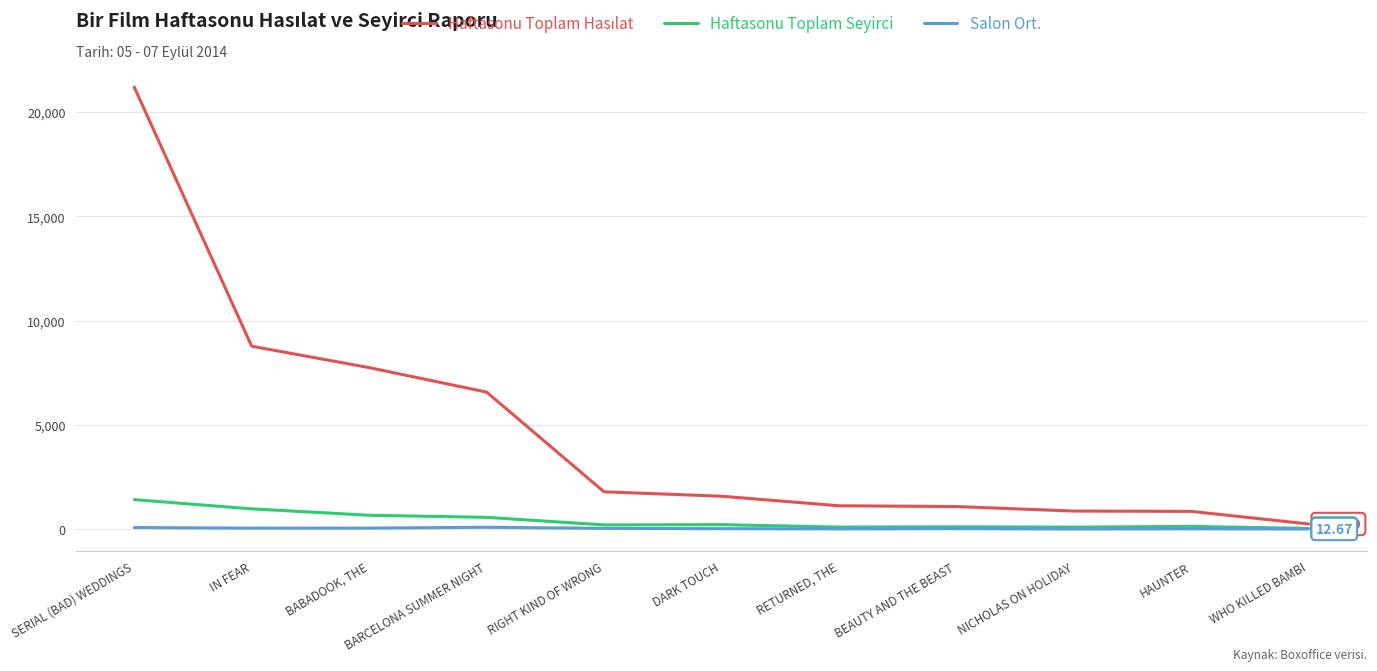

Which label corresponds to the largest value in the chart?

SERIAL (BAD) WEDDINGS